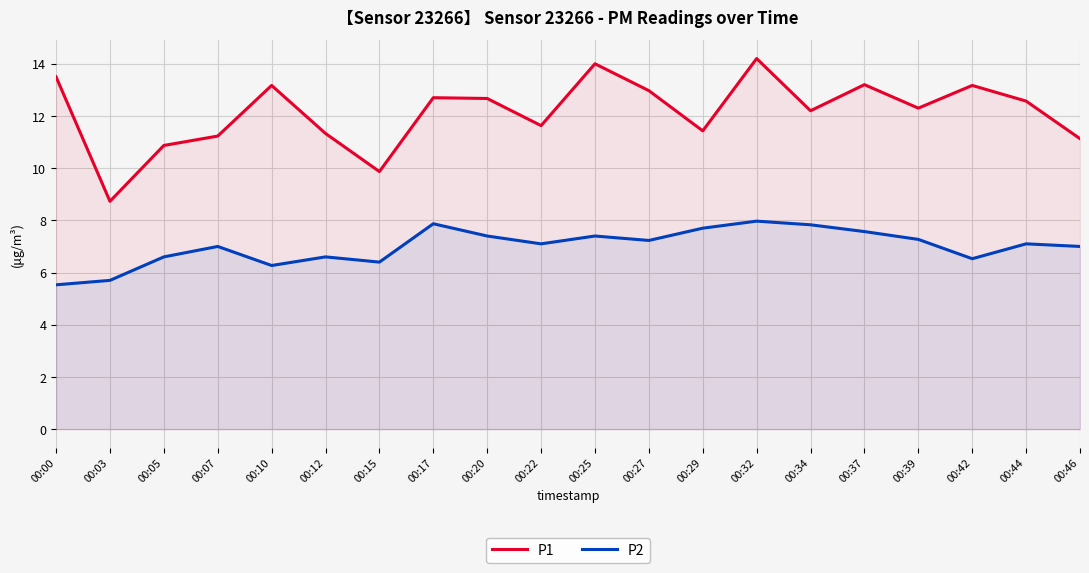

True or false: P1 and P2 intersect in this chart.

False